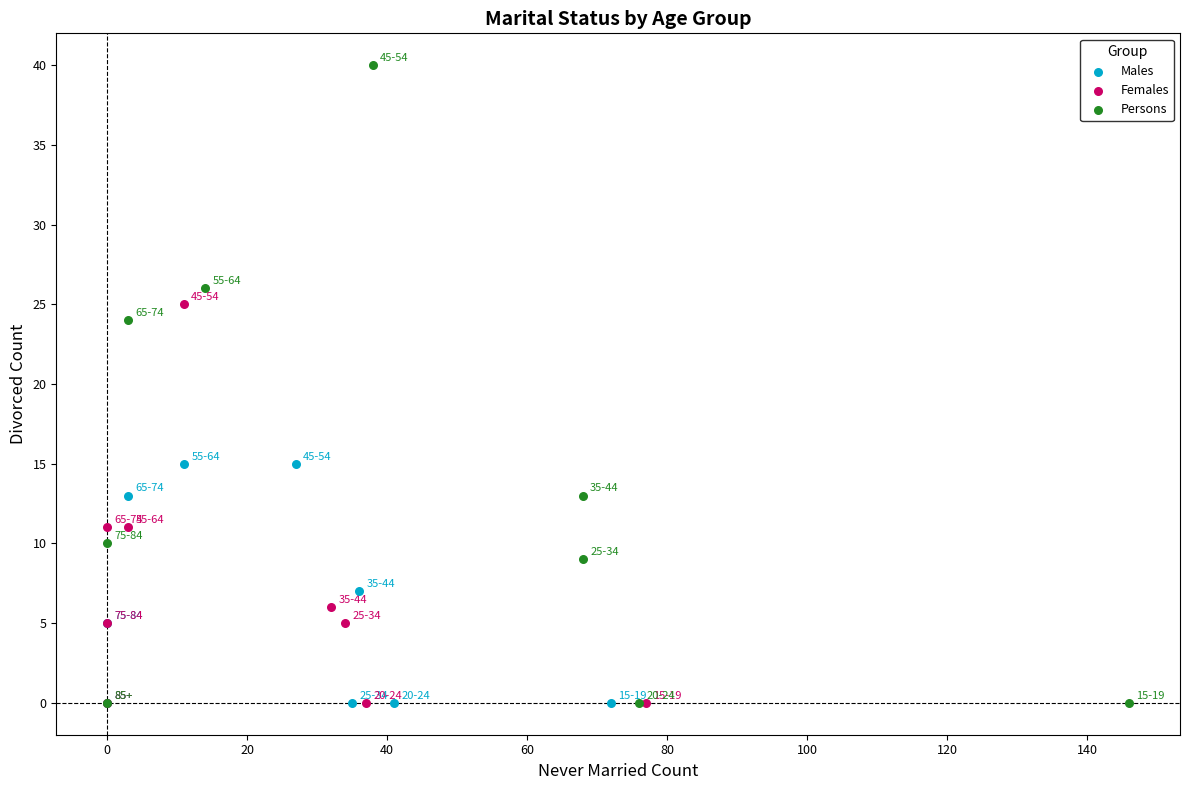

Which series contains the highest Y value?

Persons